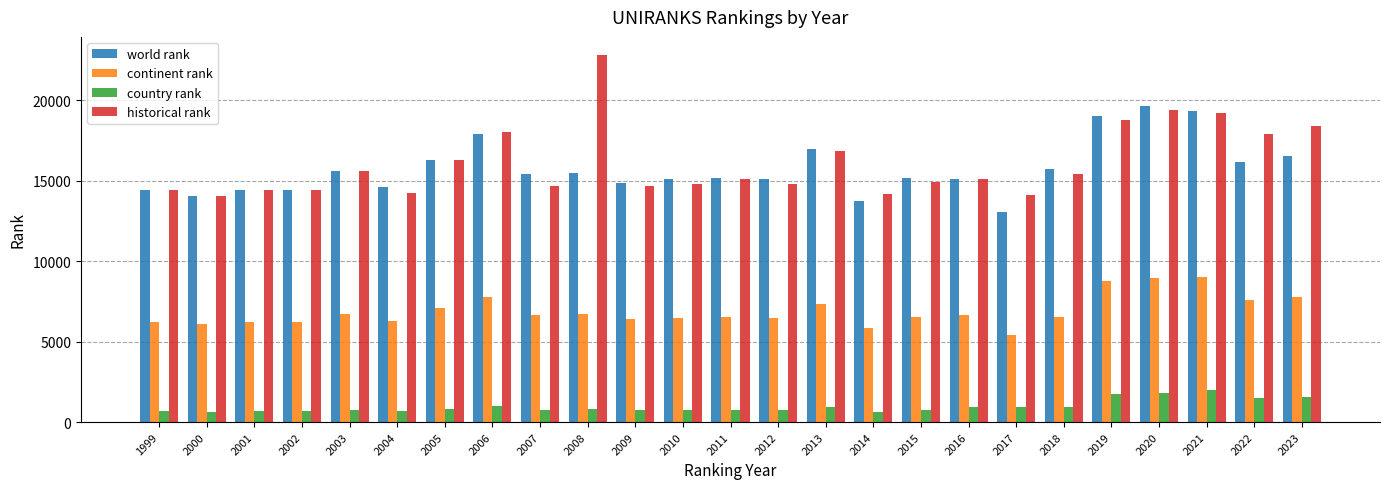

Which series changed the most between 2002 and 2008?

historical rank